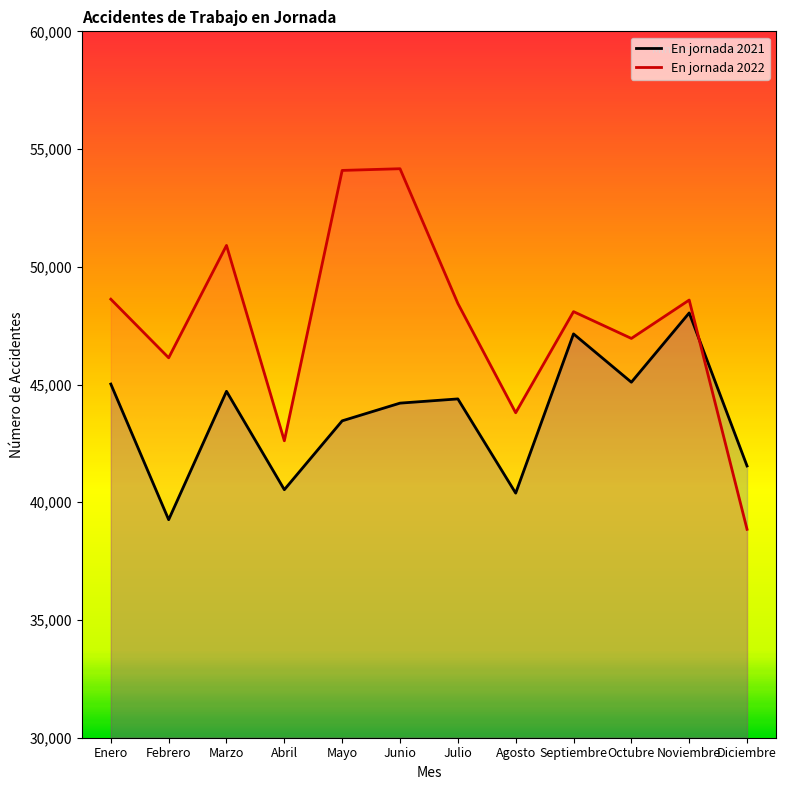

True or false: En jornada 2022 has more than 2 interior local peaks.

True